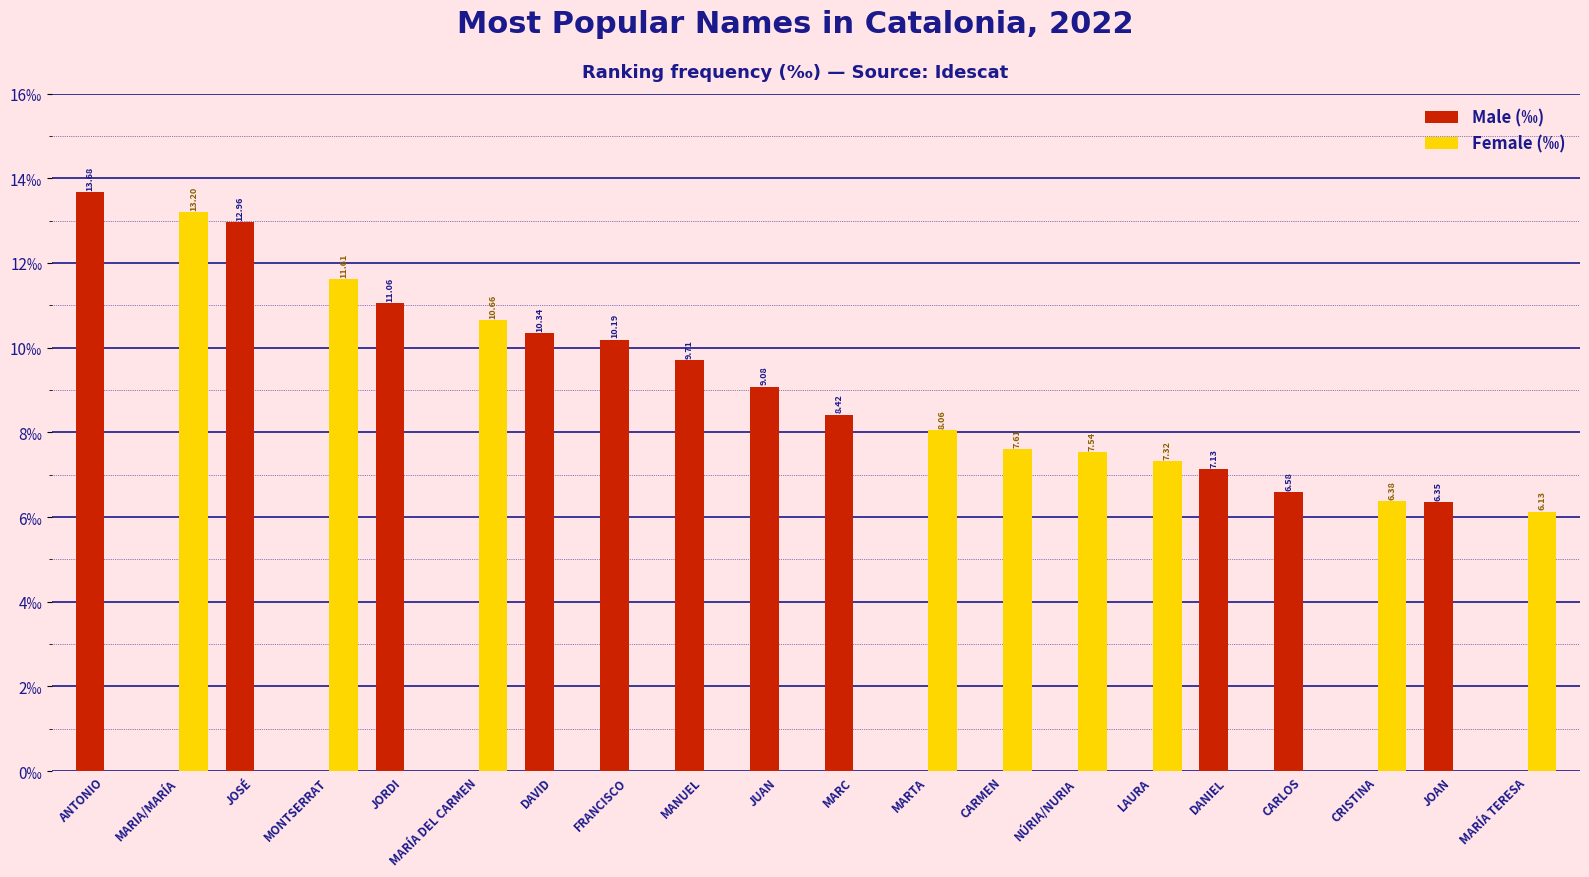

Where is Male (‰) nearest to the value 6?

JOAN